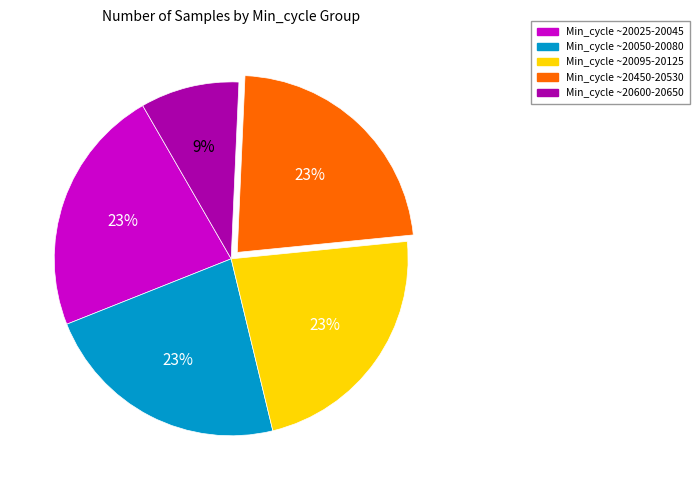

Does any single category account for the majority?

No